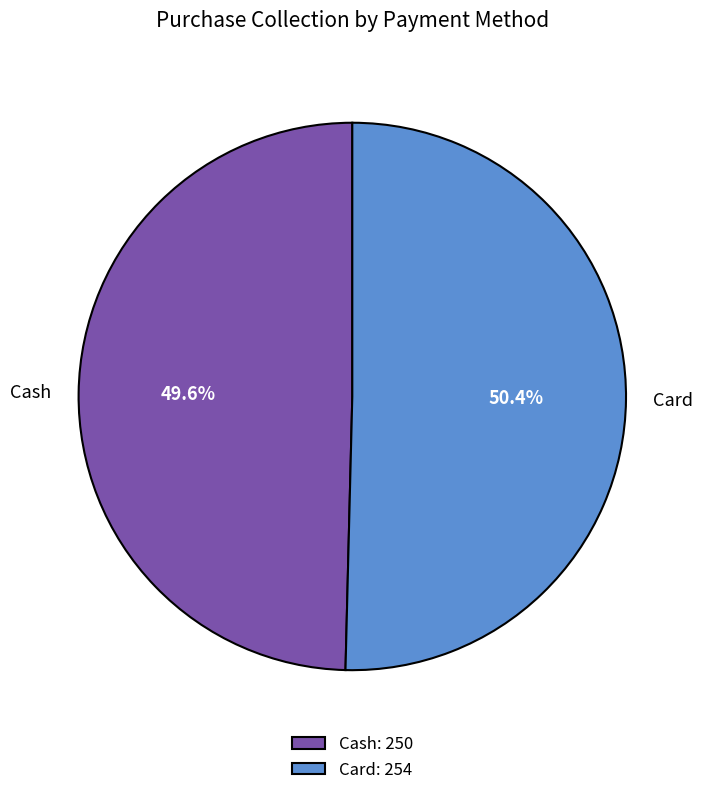

Is it true that Cash is 40% of the pie?

False